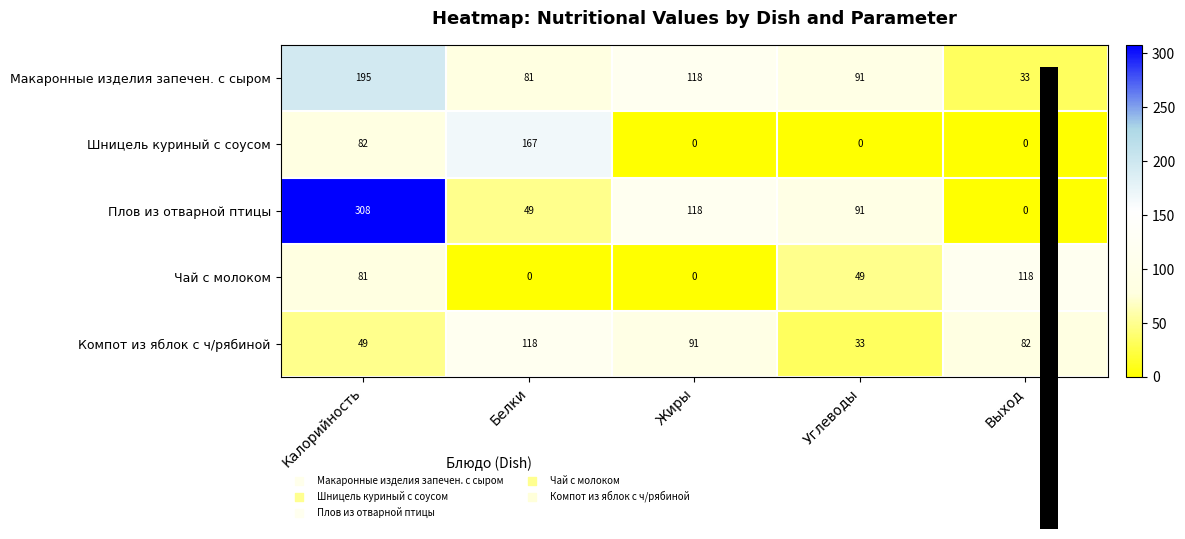

Rank the series at Калорийность from highest to lowest value.

Плов из отварной птицы, Макаронные изделия запечен. с сыром, Шницель куриный с соусом, Чай с молоком, Компот из яблок с ч/рябиной